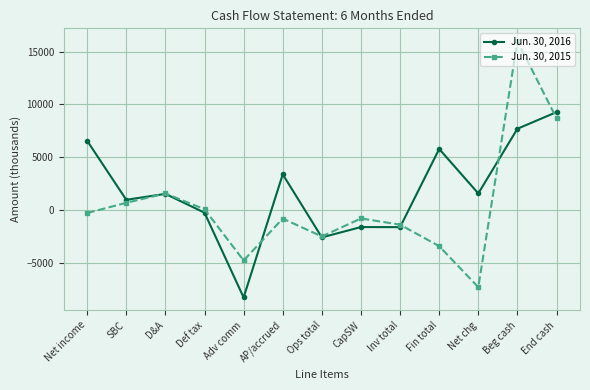

Does the chart display data point markers on the line(s)?

Yes